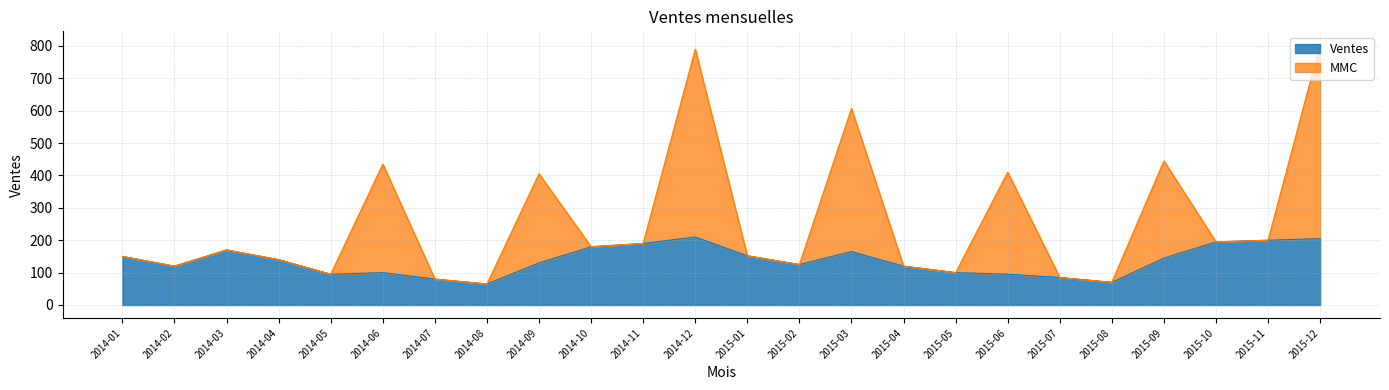

Which series has the largest range (max minus min)?

MMC